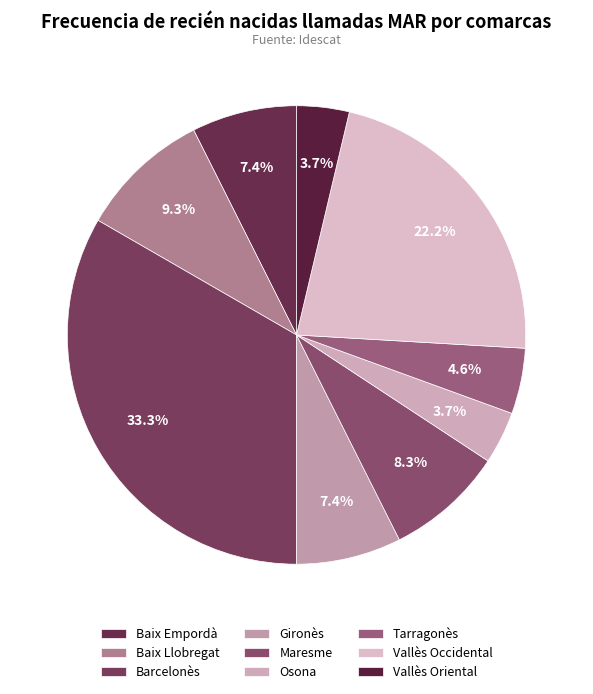

What portion of the pie excludes Baix Empordà?

92.6%